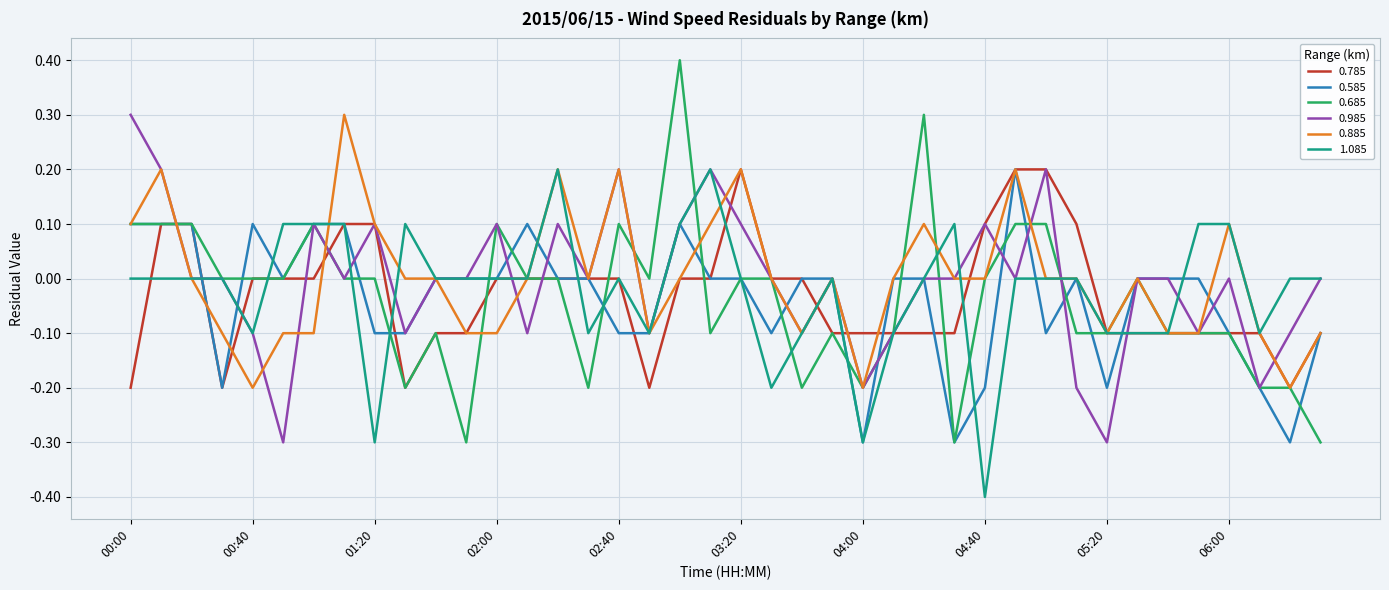

Which series has the widest spread of values?

0.685